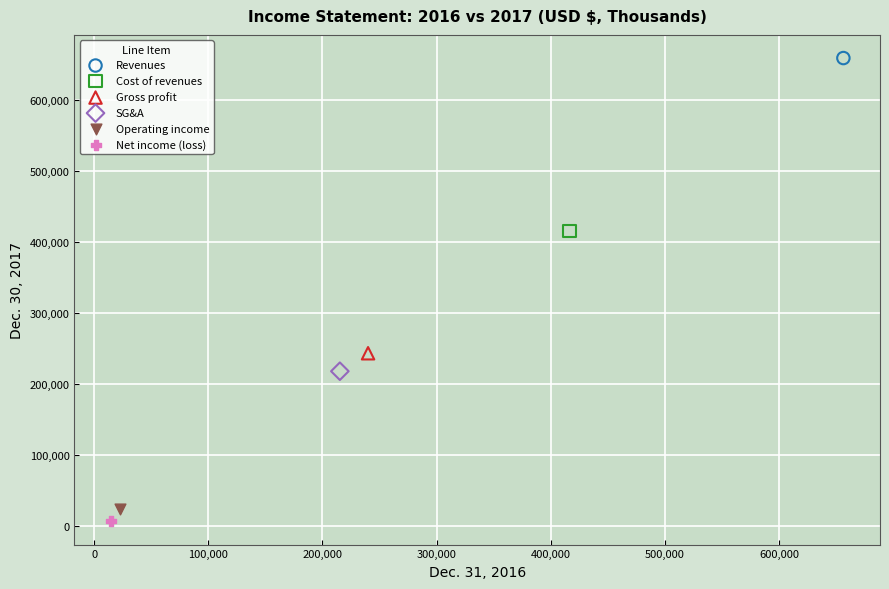

Which series reaches the maximum Y coordinate?

Revenues